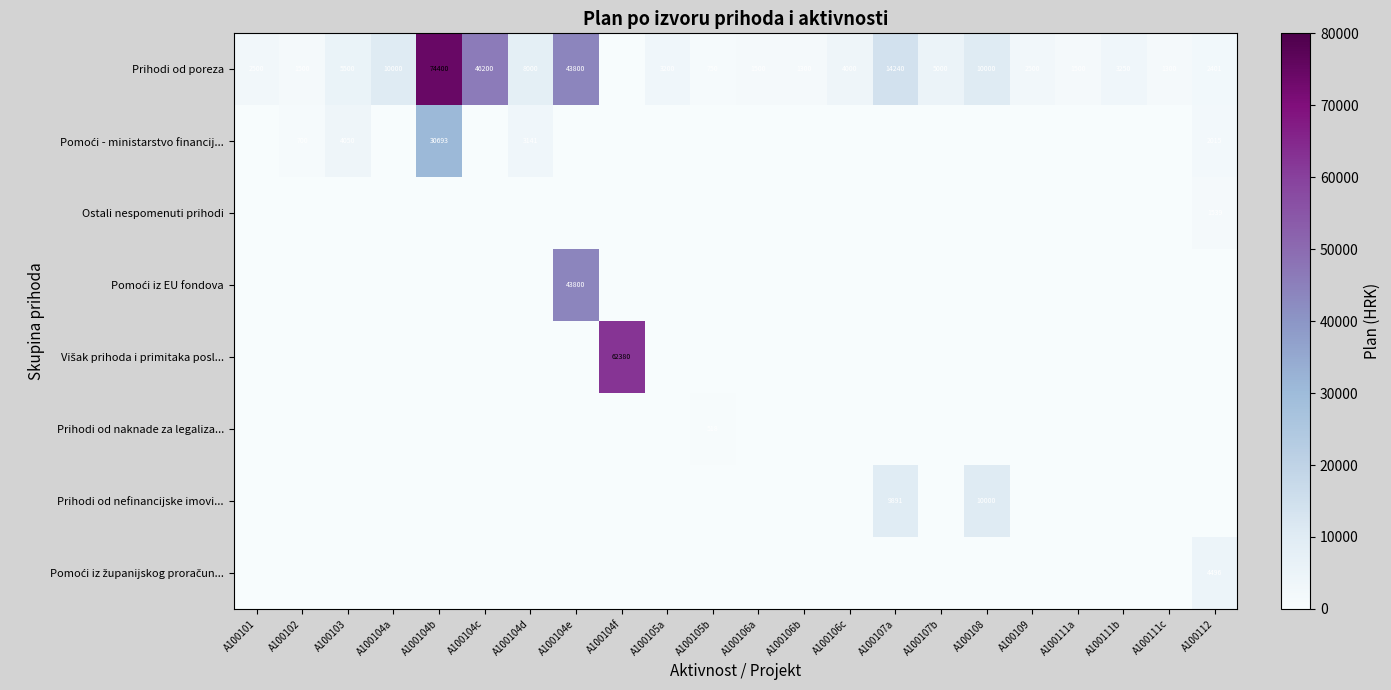

The value of Prihodi od poreza at A100104b is 113794. True or false?

False